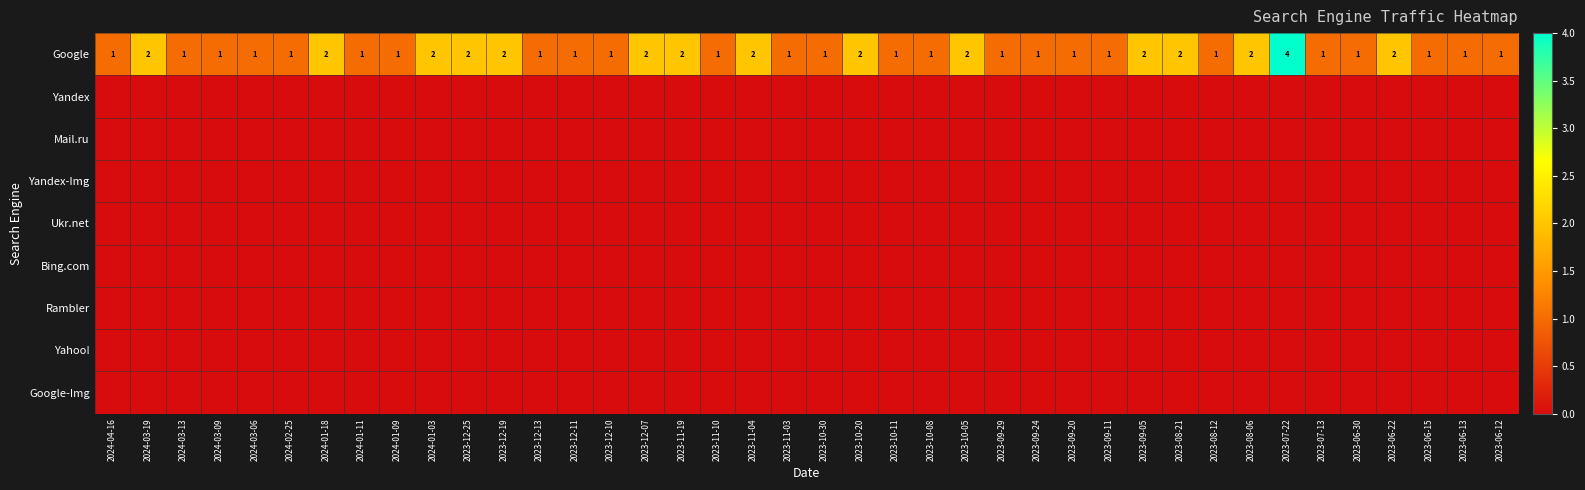

True or false: Google has a value of 0 at 2024-01-11.

False